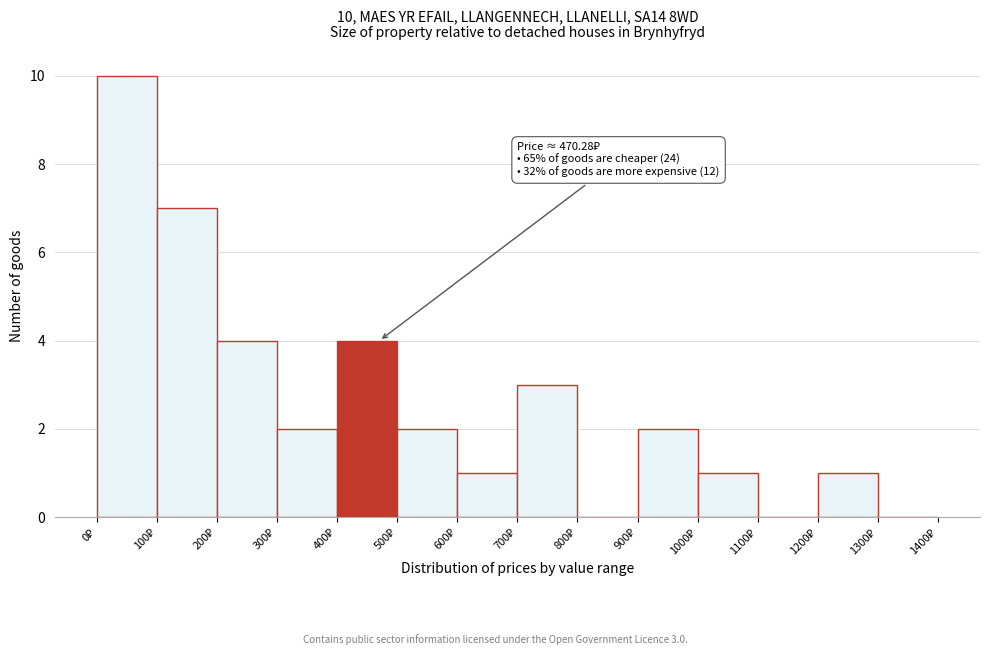

Which range on the x-axis has the tallest bar?

0 to 100